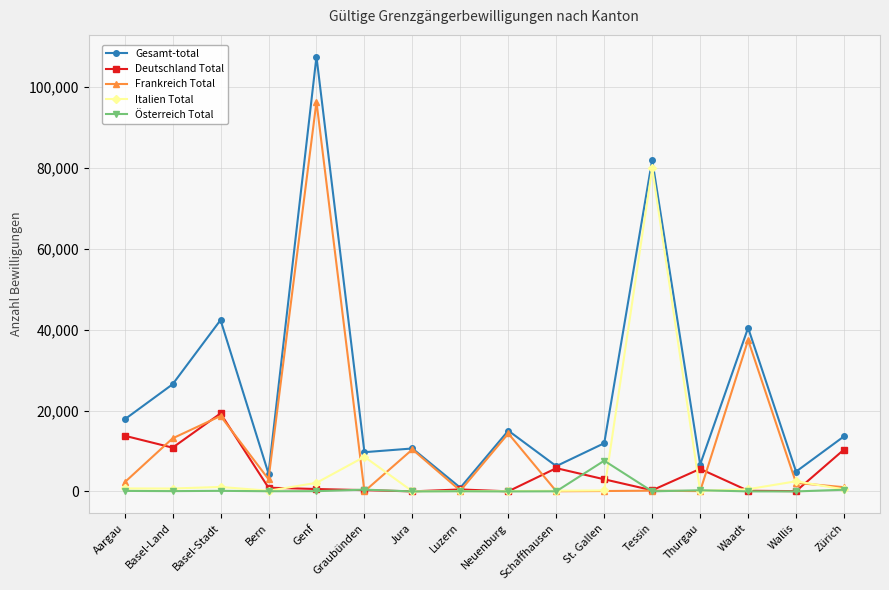

Where does the Italien Total series first go above 551?

Aargau